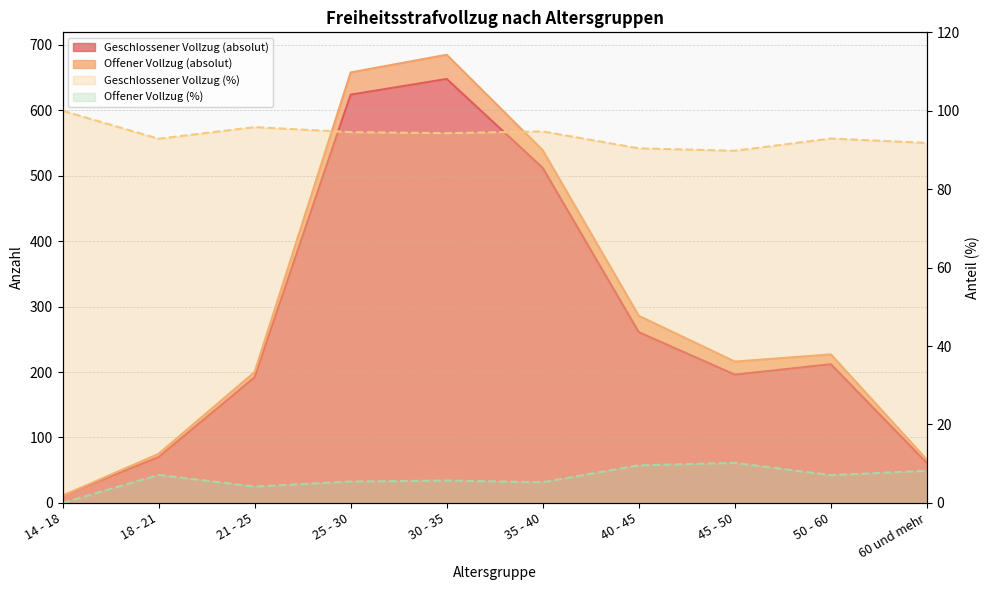

At which category does the chart reach its minimum across all series?

14 - 18